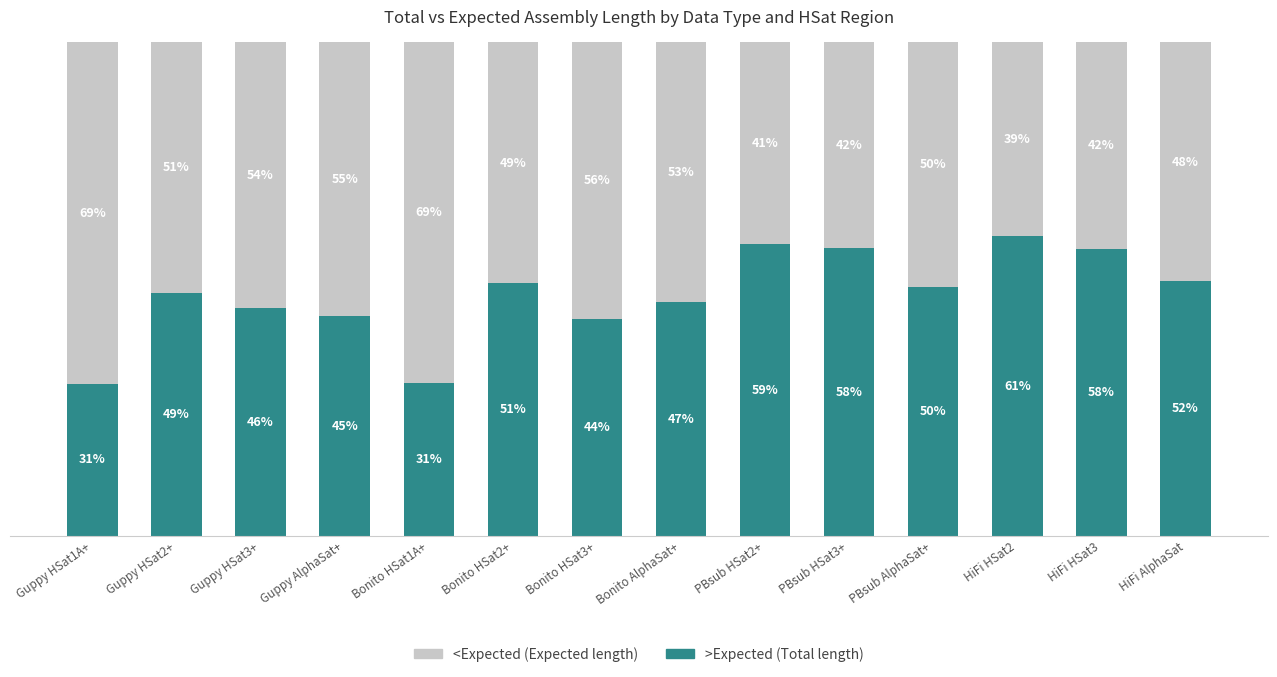

Which has a higher value, Guppy AlphaSat+ or Bonito HSat3+?

Guppy AlphaSat+